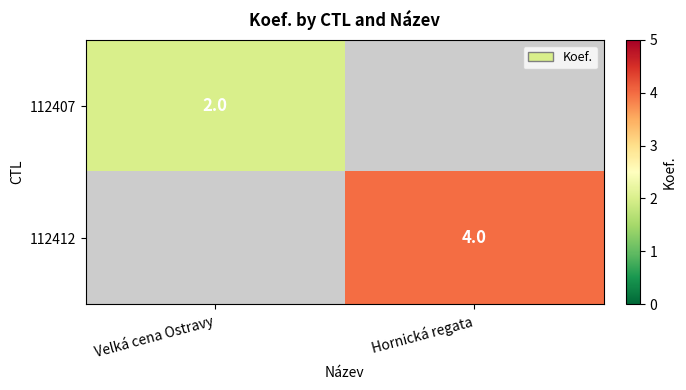

Is the value of 112412 at Hornická regata greater than the value of 112407 at Velká cena Ostravy?

Yes